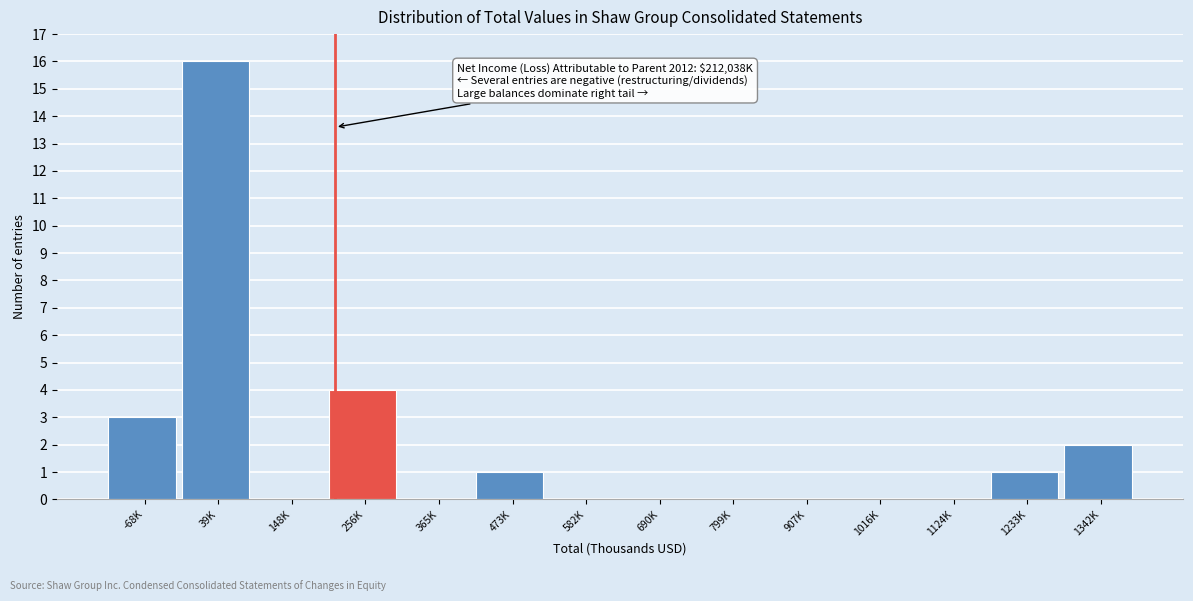

Reading left to right, transcribe all the data shown in this chart.

-68K=3	39K=16	148K=0	256K=4	365K=0	473K=1	582K=0	690K=0	799K=0	907K=0	1016K=0	1124K=0	1233K=1	1342K=2